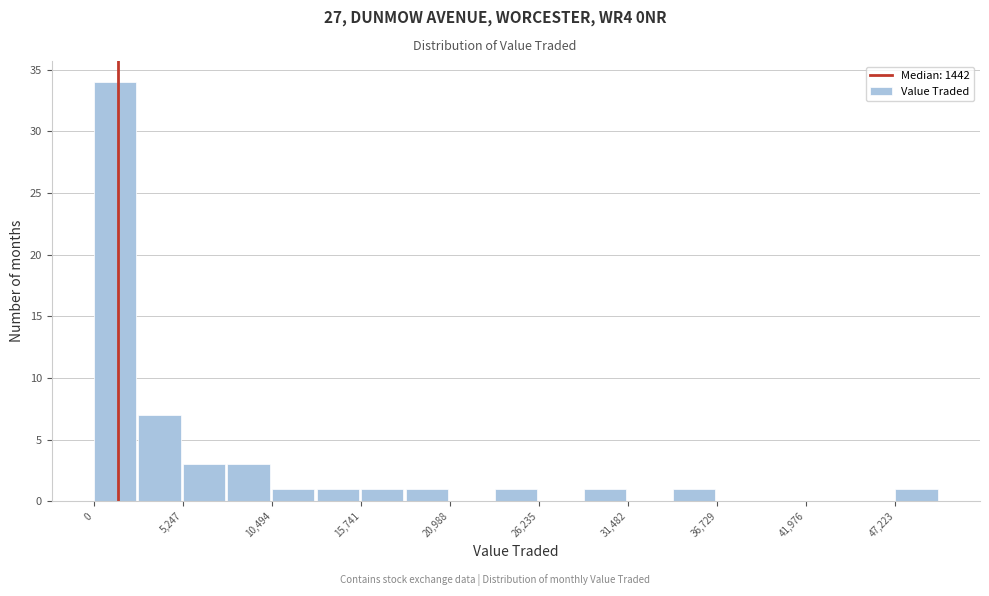

Around what value on the x-axis is the tallest bar? Give the approximate position of its centre, as read against the axis.

1000